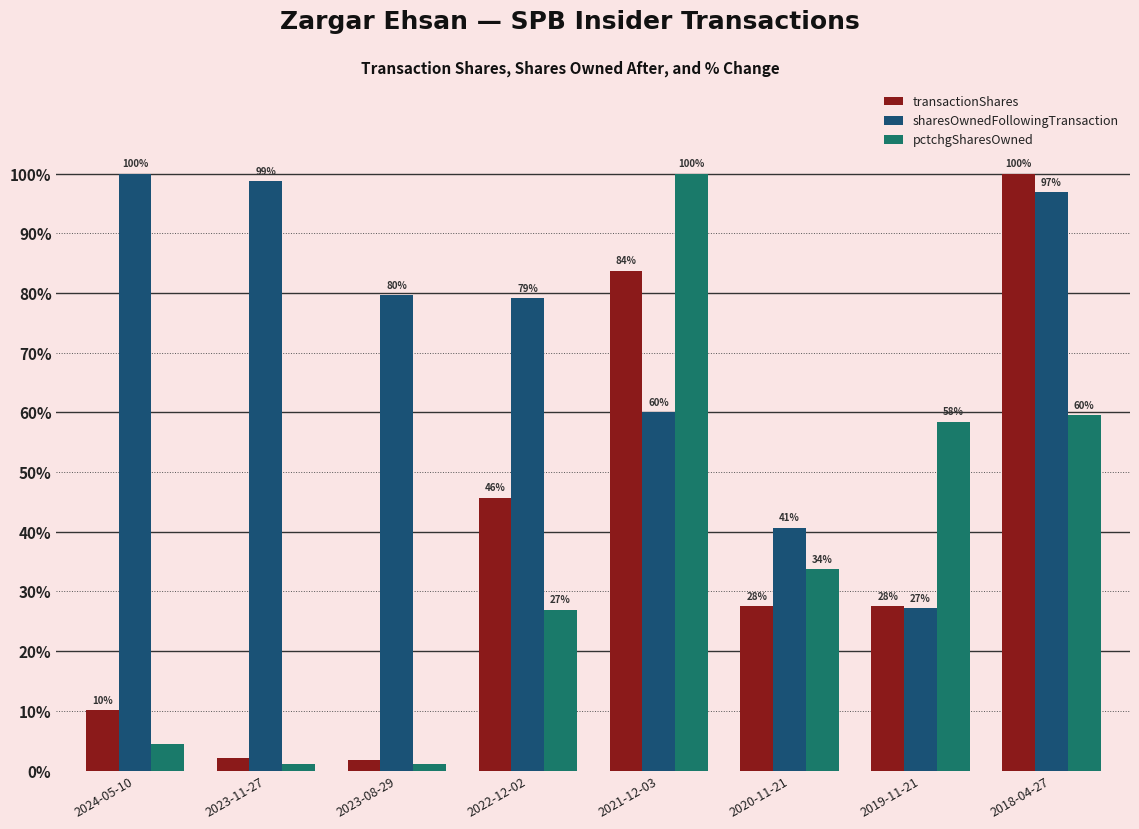

The value of sharesOwnedFollowingTransaction at 2019-11-21 is 8.1. True or false?

False